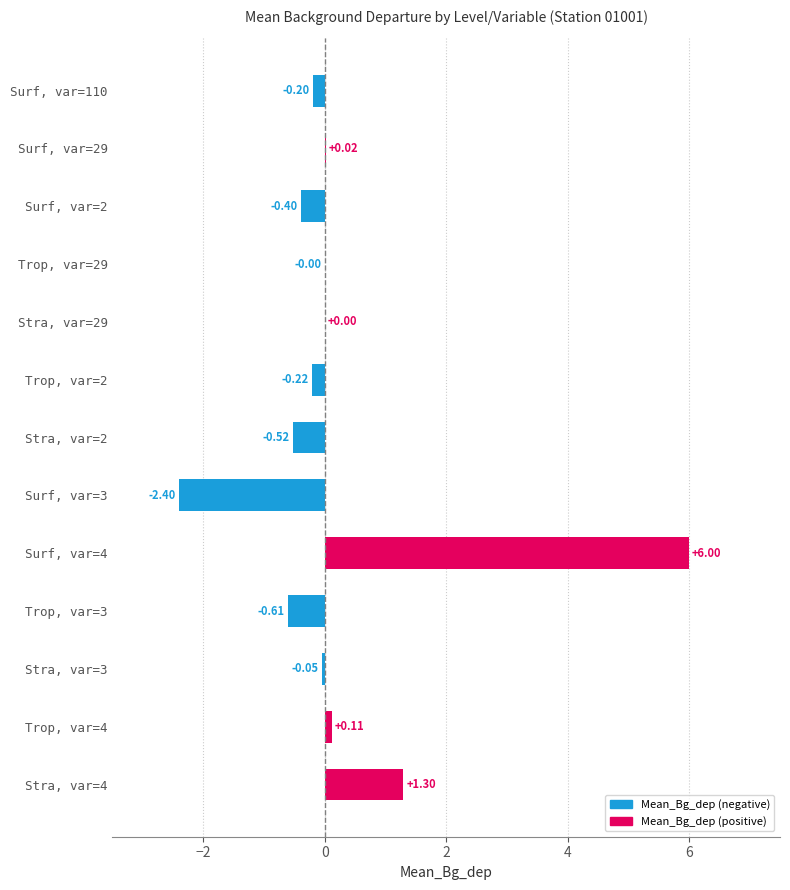

What is the sum of all values?

3.0